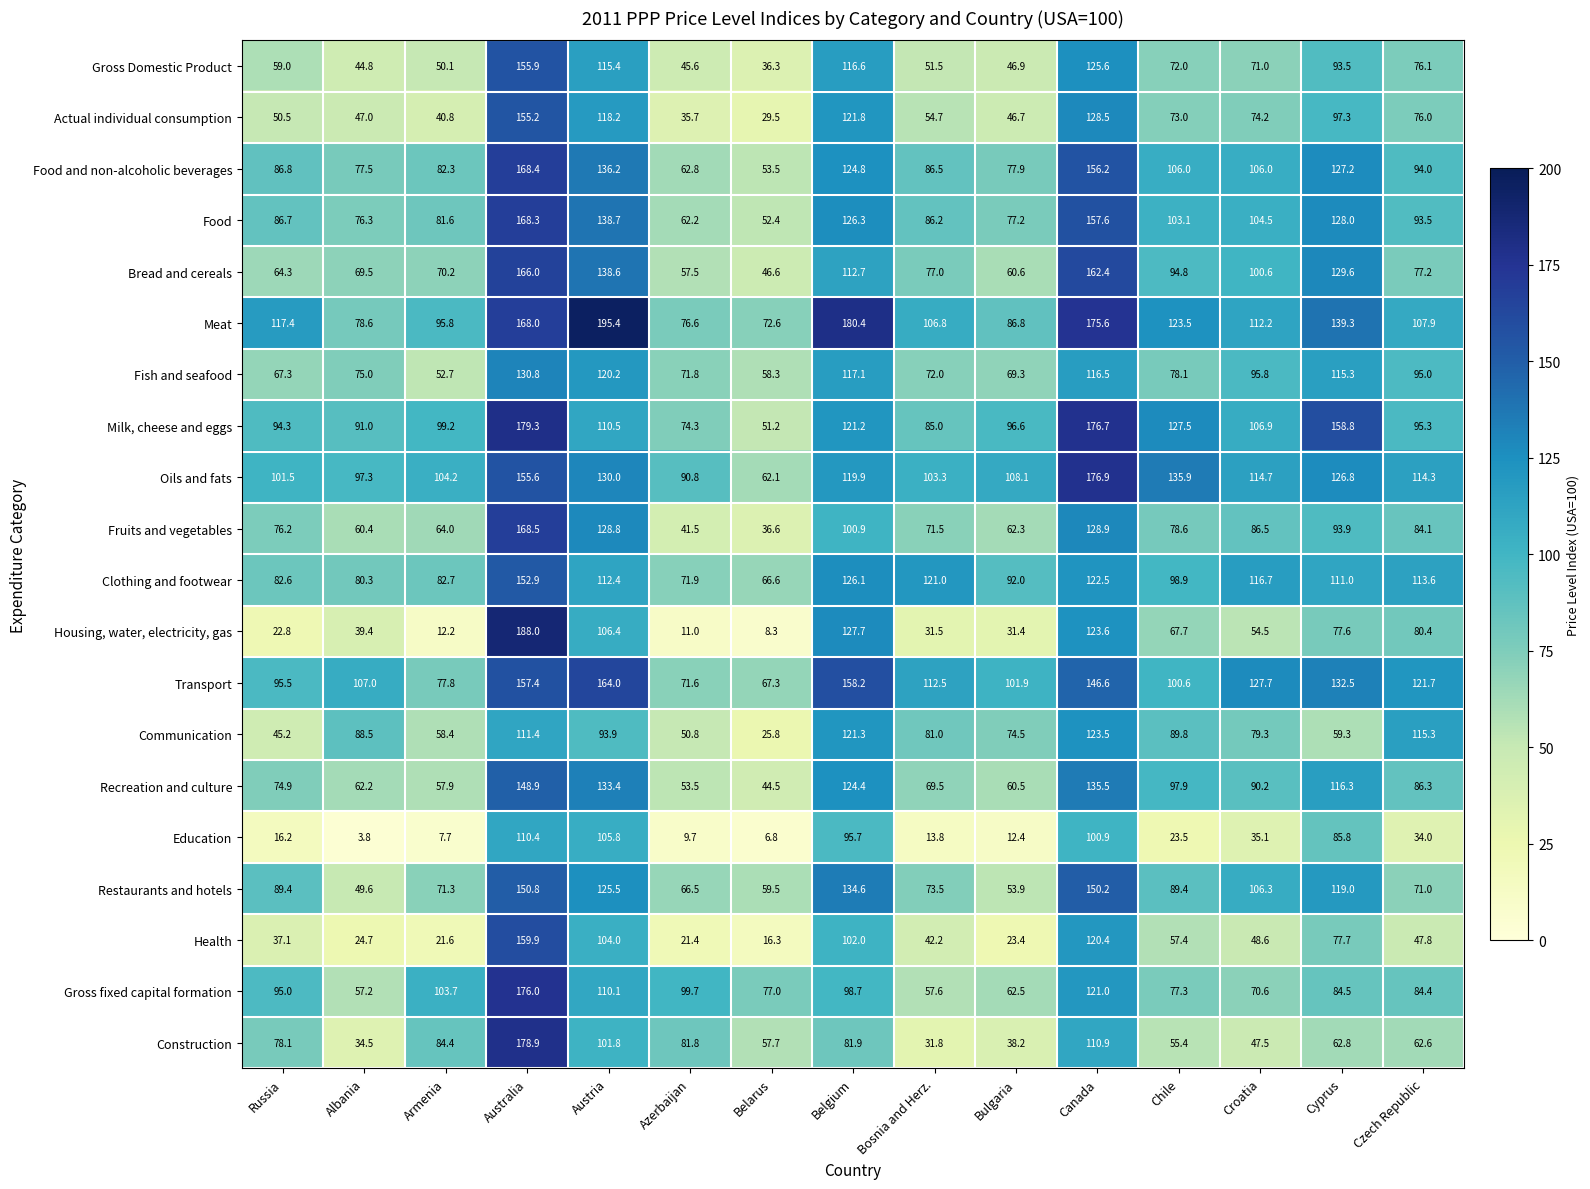

What is the maximum value shown in the chart?

195.4